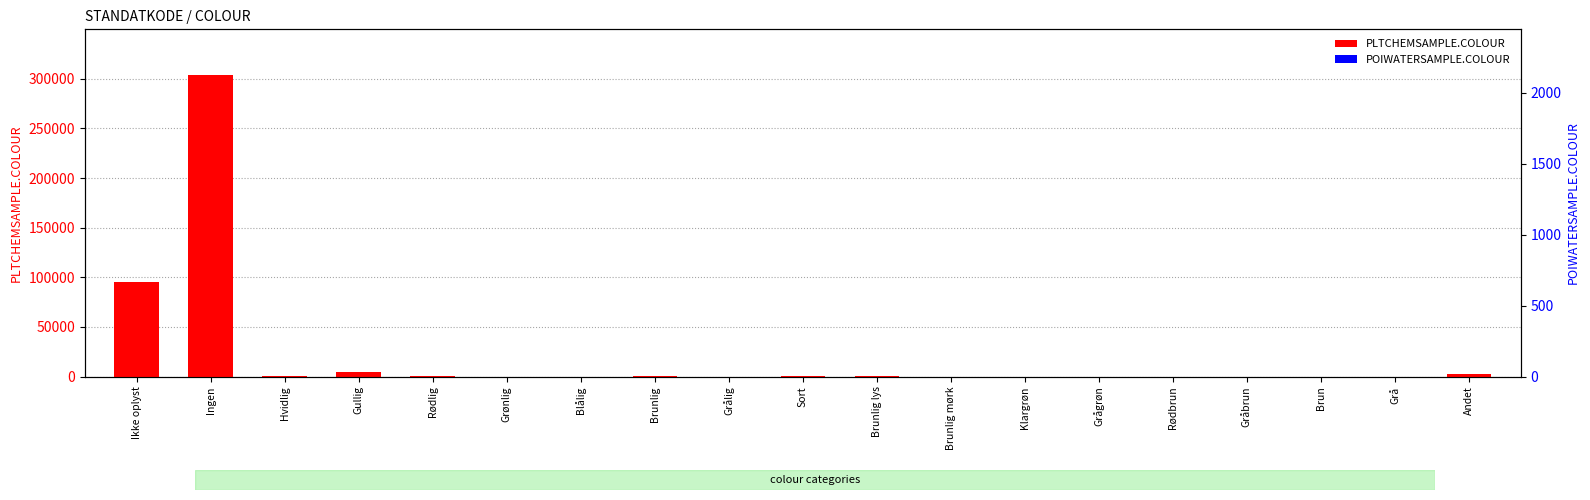

Are the bars horizontal?

No